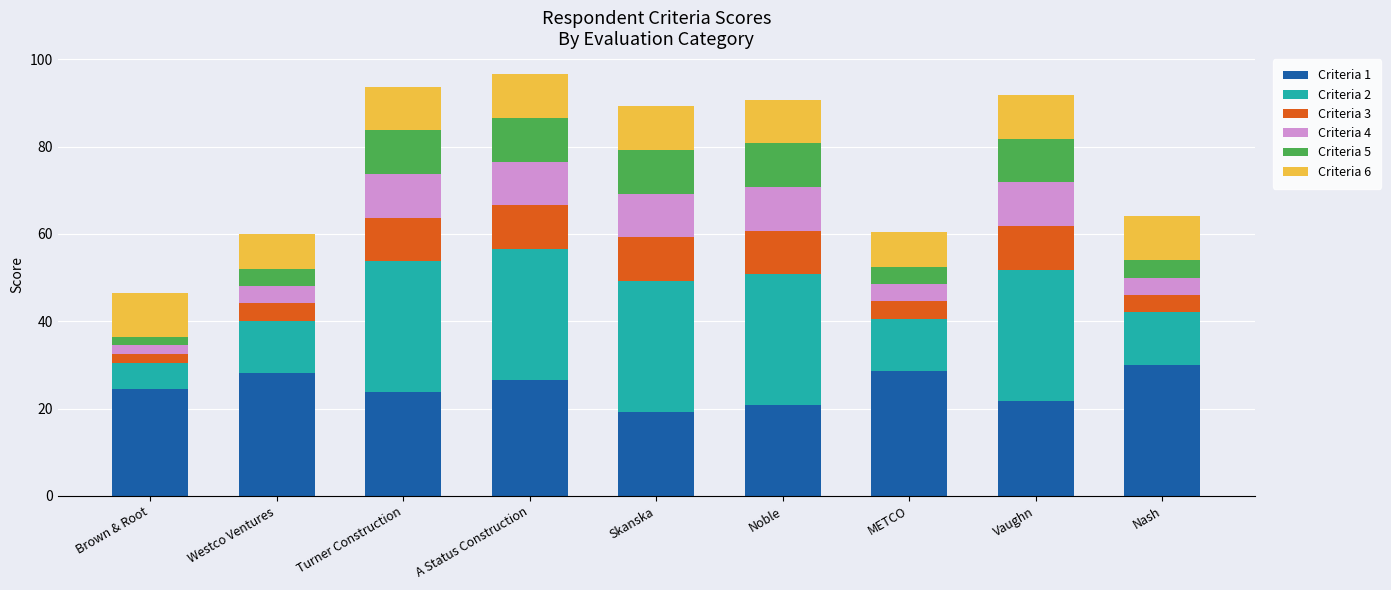

Are the bars horizontal?

No